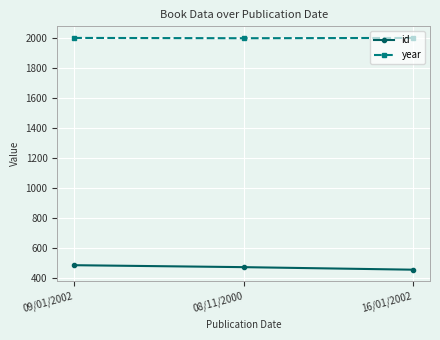

Is the value of id at 09/01/2002 greater than the value of year at 09/01/2002?

No